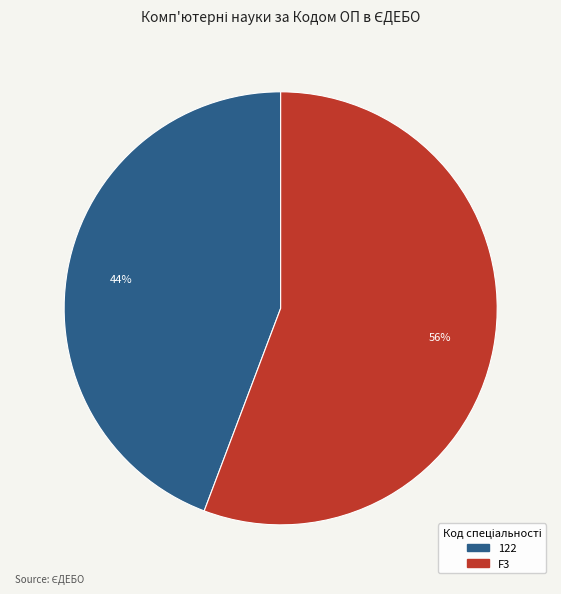

To the nearest percent, what portion does F3 represent?

56%